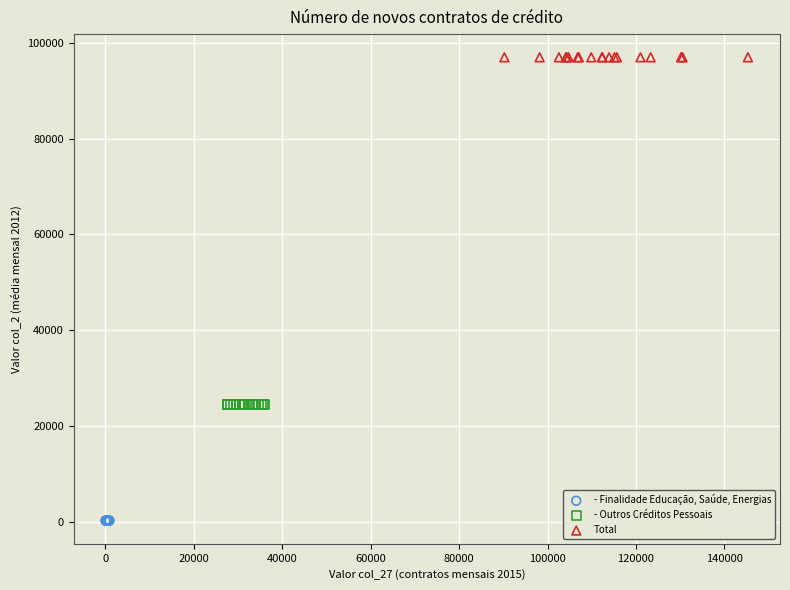

Which series reaches the maximum Y coordinate?

Total